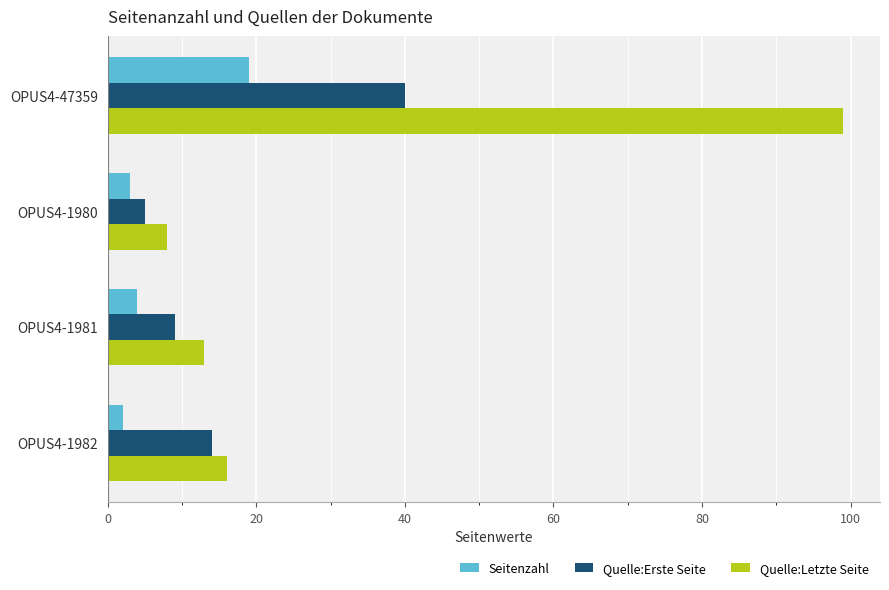

Where is Quelle:Letzte Seite nearest to the value 53?

OPUS4-1982